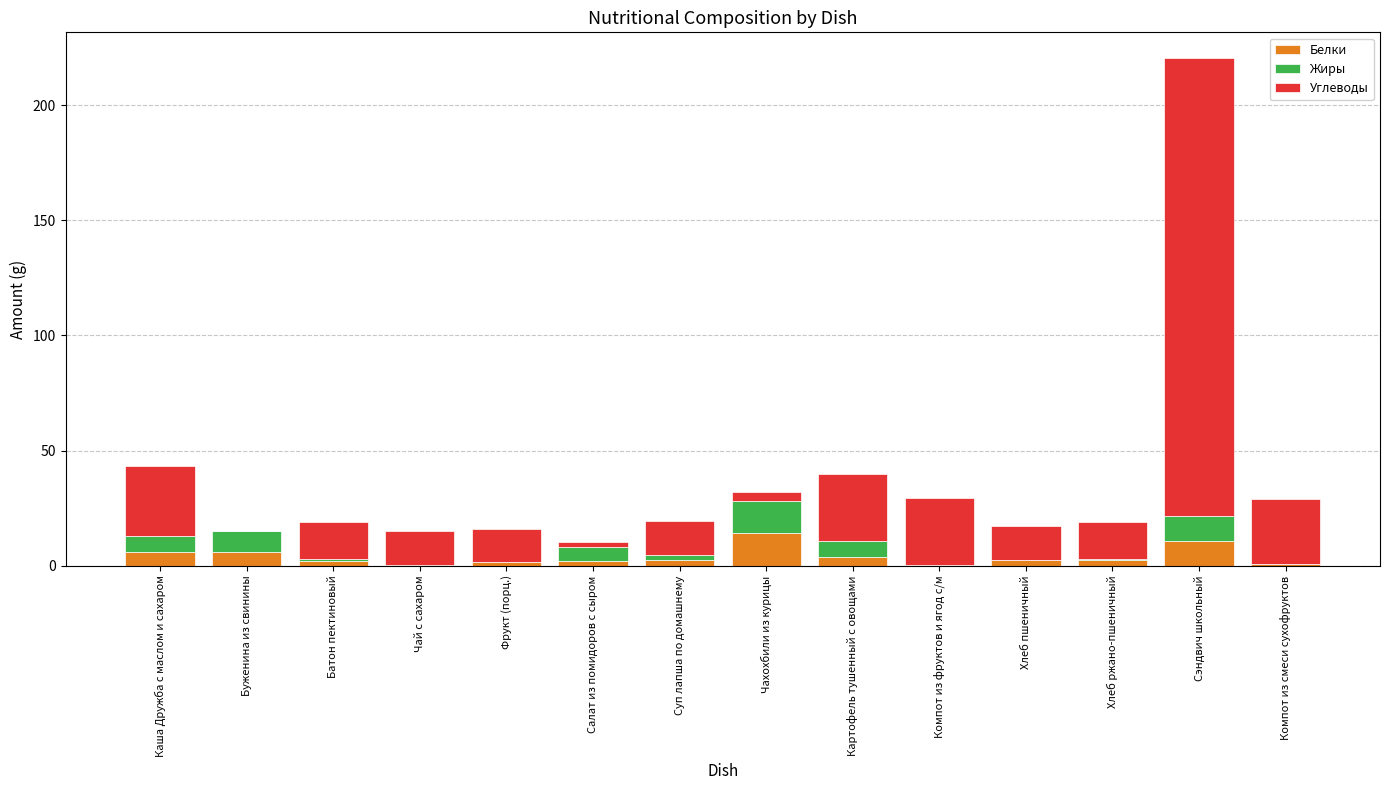

What is the highest value of the Белки series?

14.4